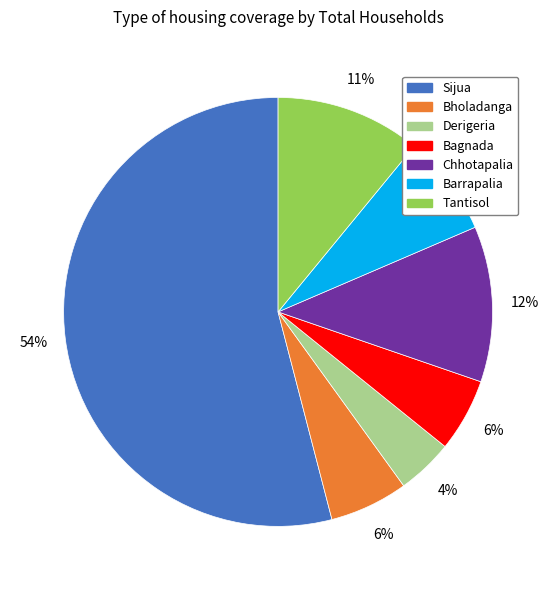

Which slice is the largest?

Sijua